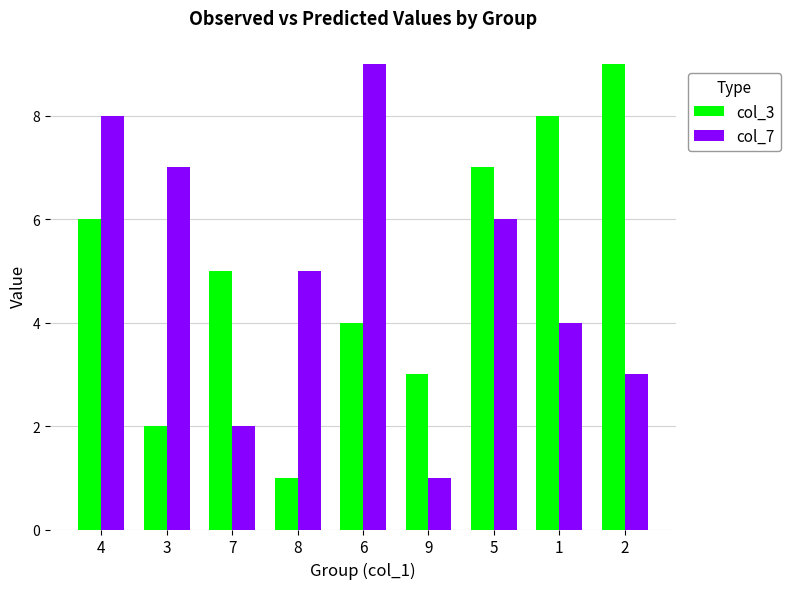

What is the difference between the col_7 values at 6 and 2?

6